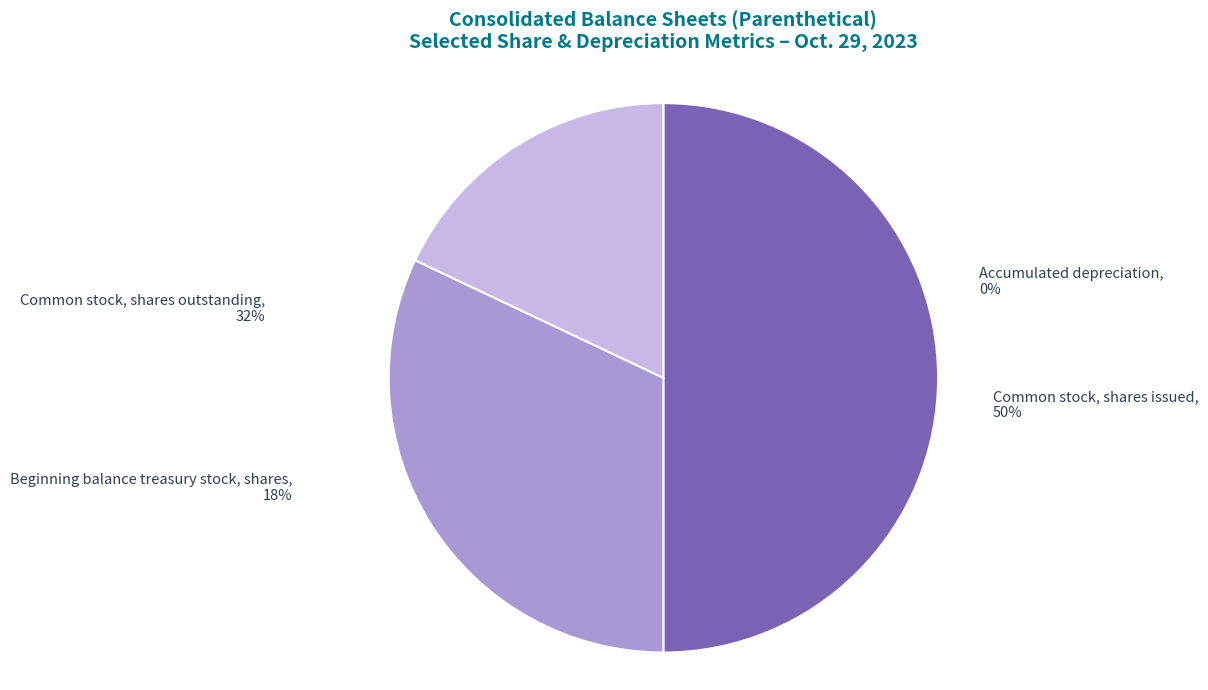

How much of the chart is everything except Beginning balance treasury stock, shares?

82.0%